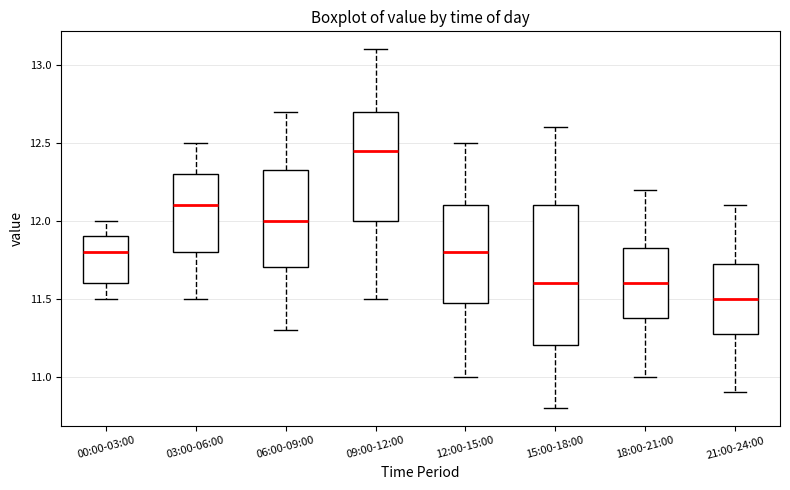

Comparing the boxes themselves (not the whiskers), which one is the tallest?

15:00-18:00